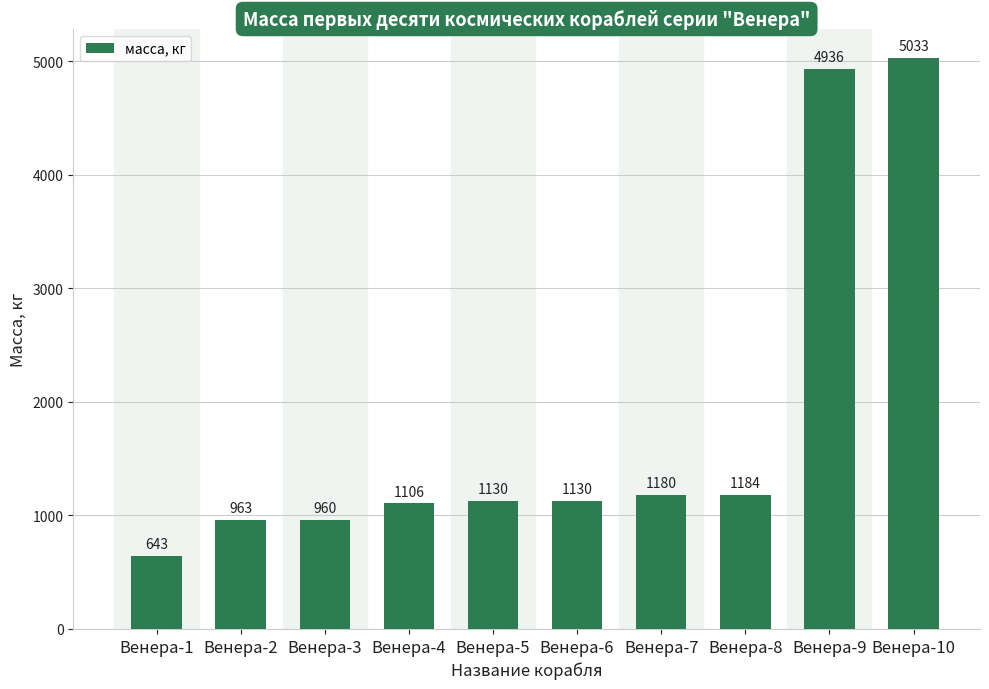

What is the sum of all values?

18265